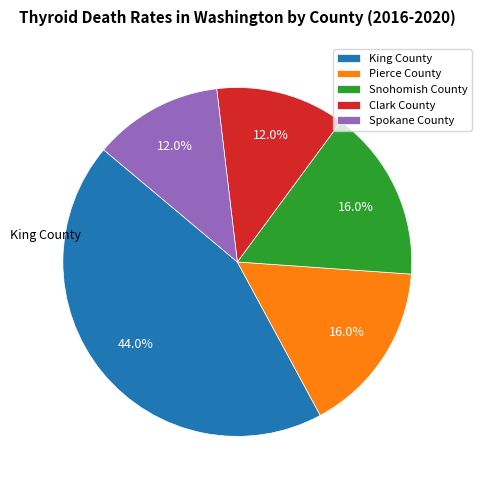

Does Spokane County represent more than half of the total?

No